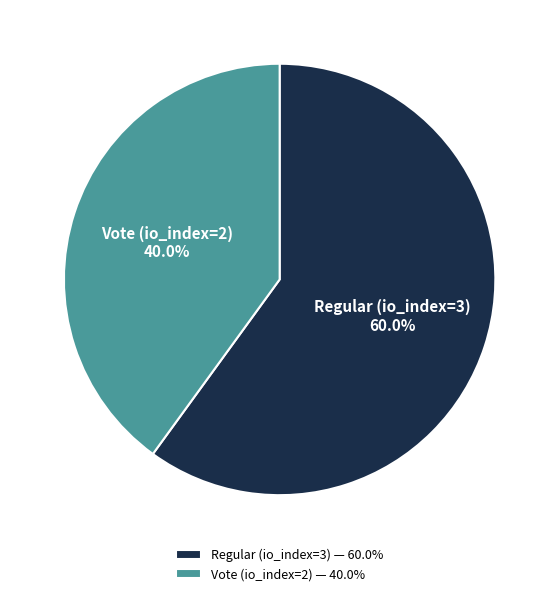

What is the smallest slice in the pie chart?

Vote (io_index=2)